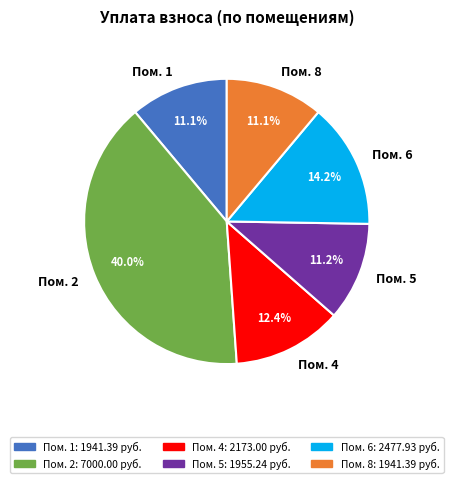

Is there any slice that represents more than half of the pie?

No